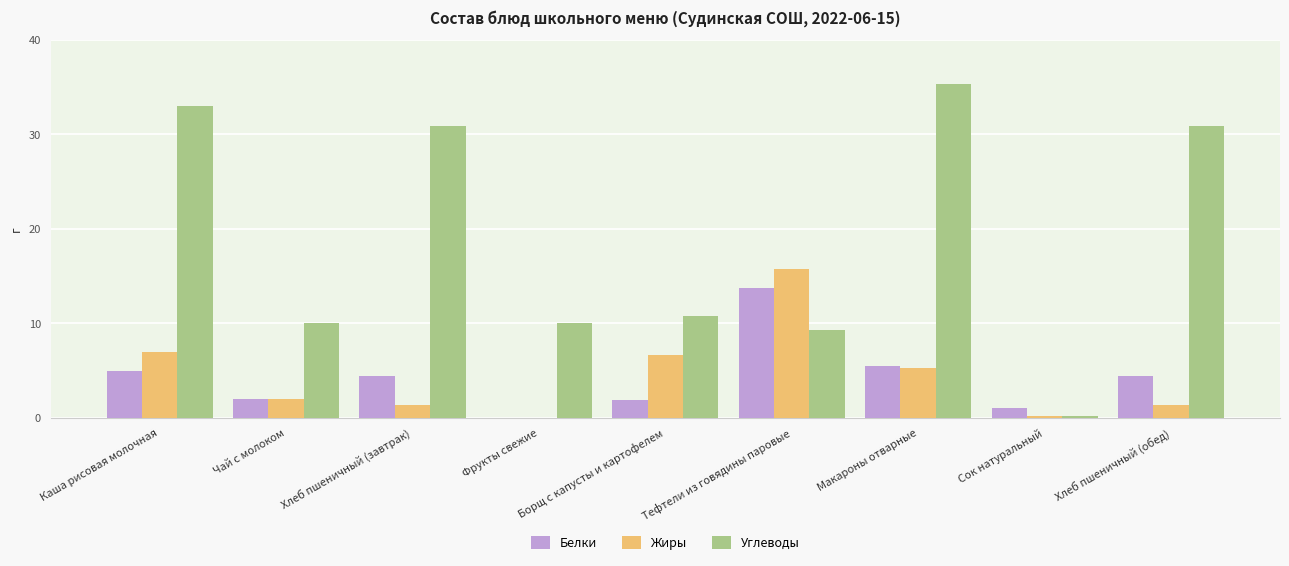

Is it true that Углеводы equals 35.3 at Макароны отварные?

True